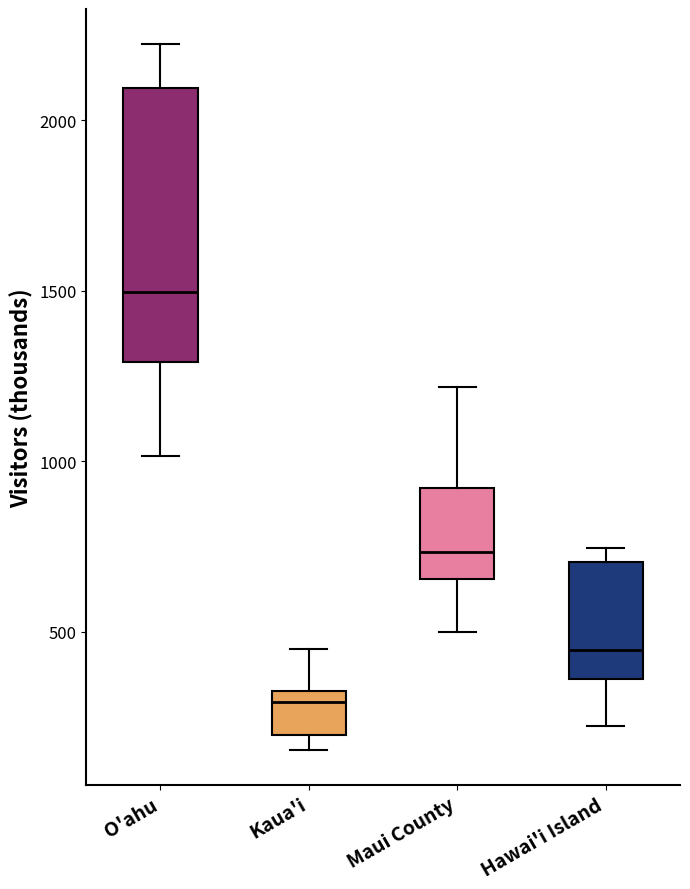

Reading left to right, read every box against the y-axis: the position of its median line, the range the box covers, and the ends of its whiskers. The values are not printed on the chart, so give them approximately, as read against the axis.

O'ahu: median 1500, box 1300 to 2100, whiskers 1000 to 2200
Kaua'i: median 300, box 200 to 350, whiskers 150 to 450
Maui County: median 750, box 650 to 900, whiskers 500 to 1200
Hawai'i Island: median 450, box 350 to 700, whiskers 200 to 750